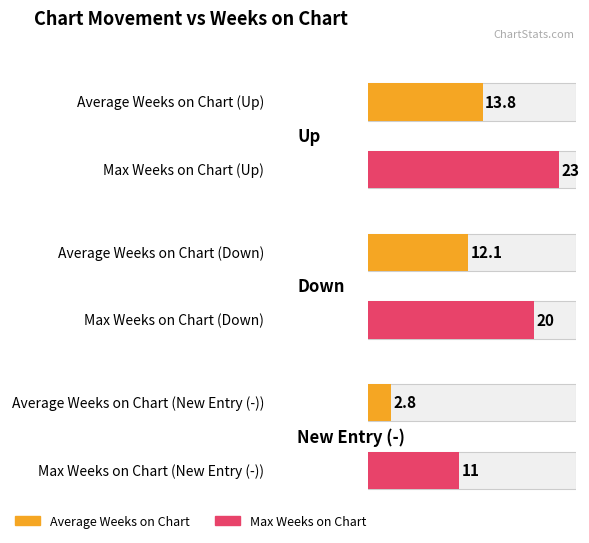

What is the value of the - bar at the 3rd from the left?

2.8